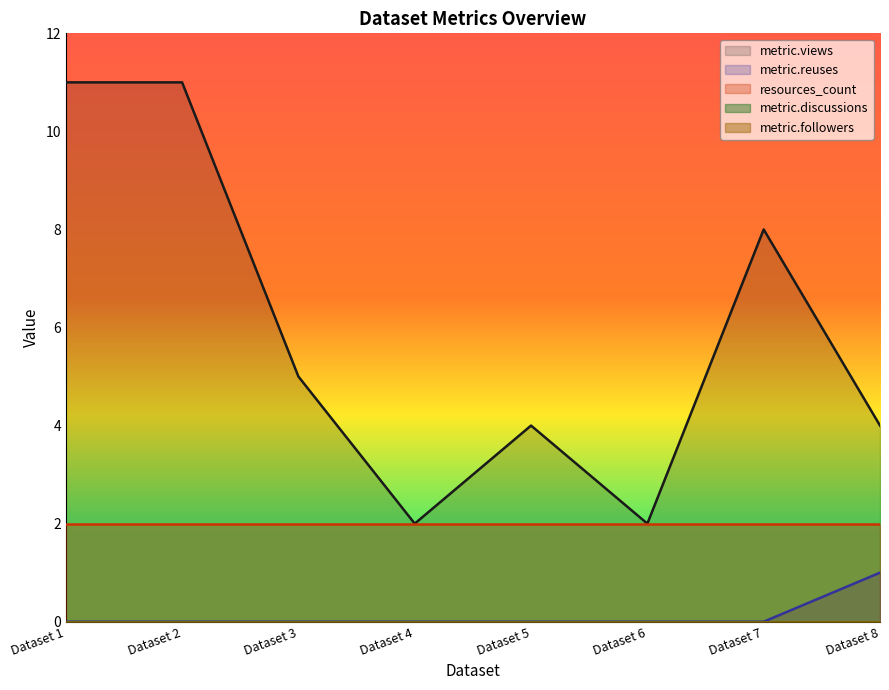

How many values in the metric.reuses series exceed 0?

1